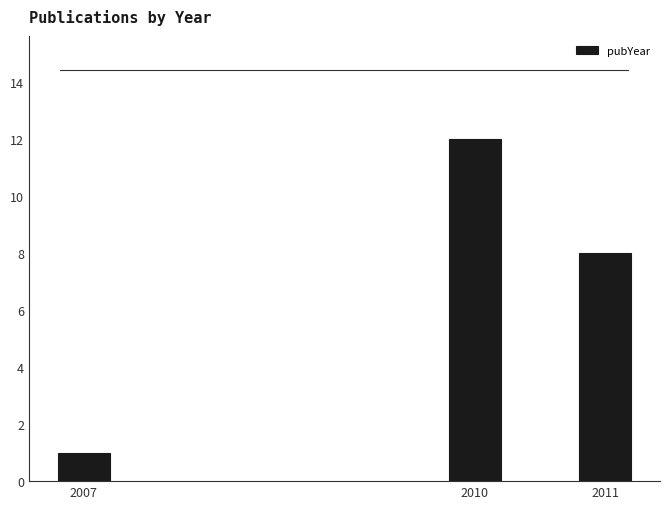

Reading left to right, extract all data points from this chart.

1	12	8